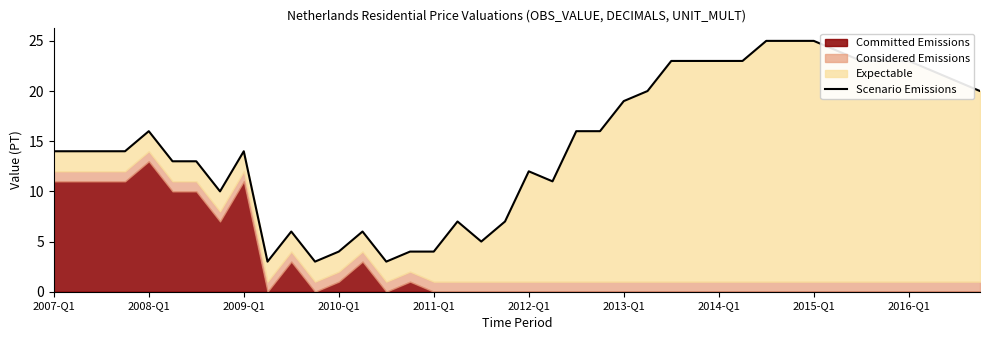

What is the sum of the values at 18 and 13?

11